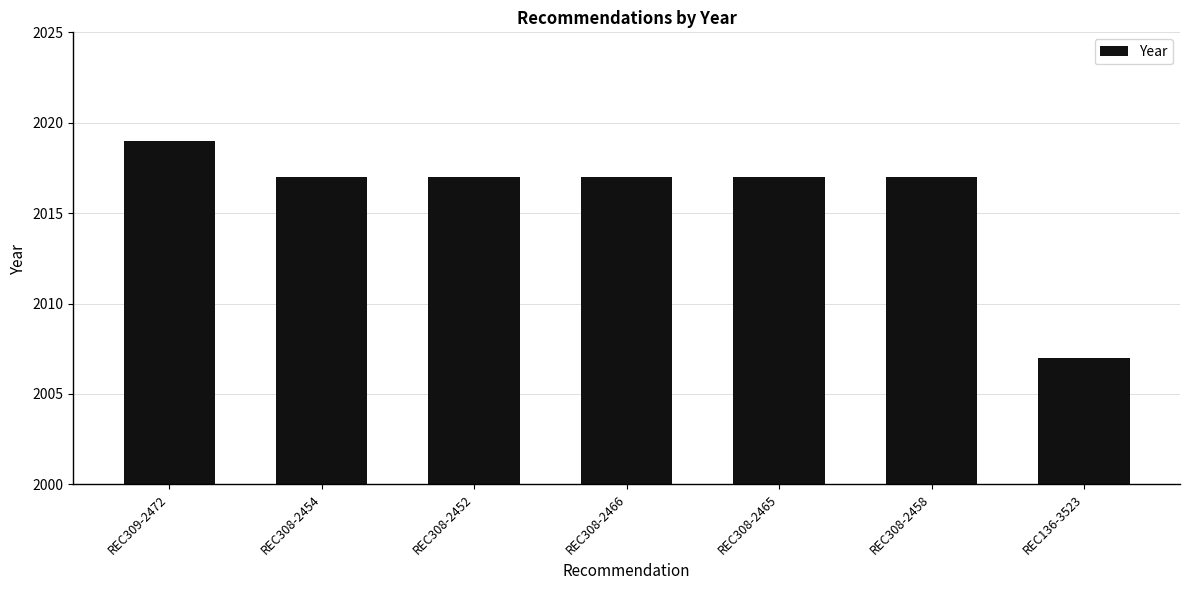

Approximately how many times larger is the value at REC136-3523 compared to REC309-2472?

1.0